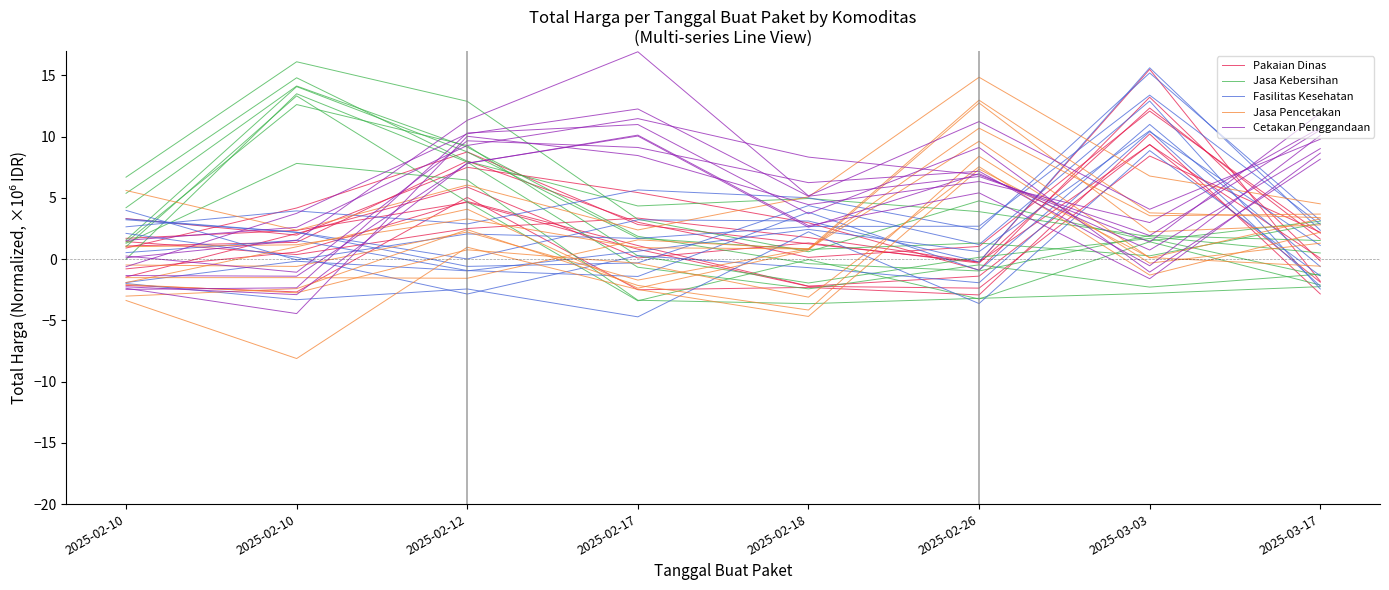

What is the lowest value of the Fasilitas Kesehatan series?

-2.8